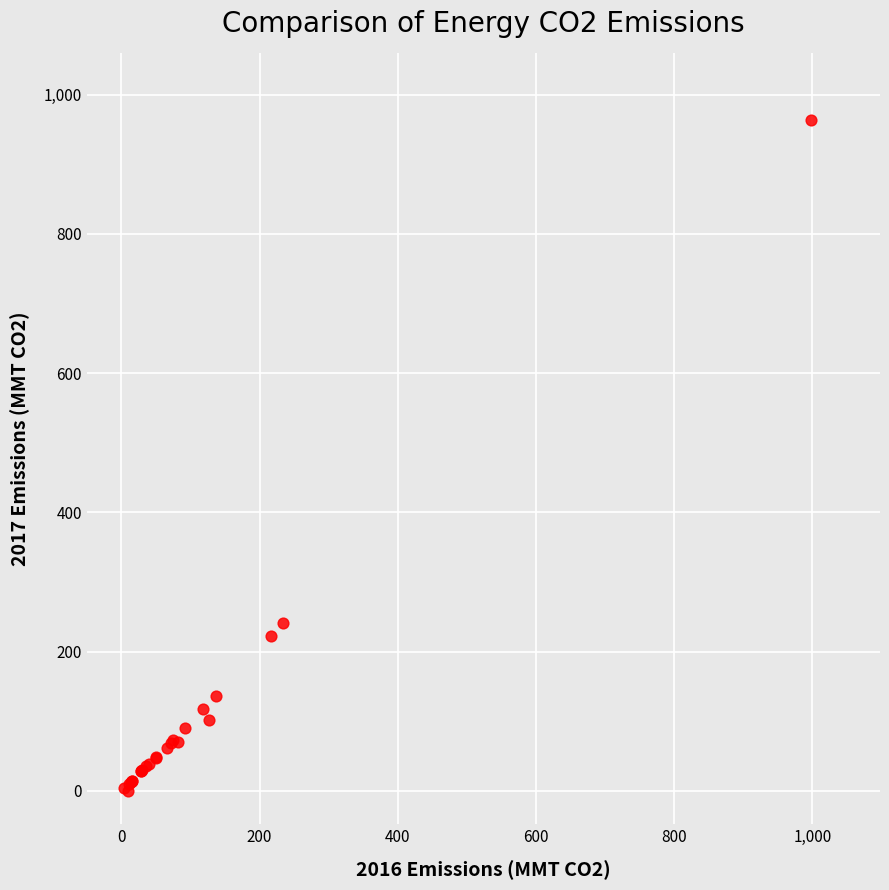

What Y value in the scatter plot is closest to 482?

240.8